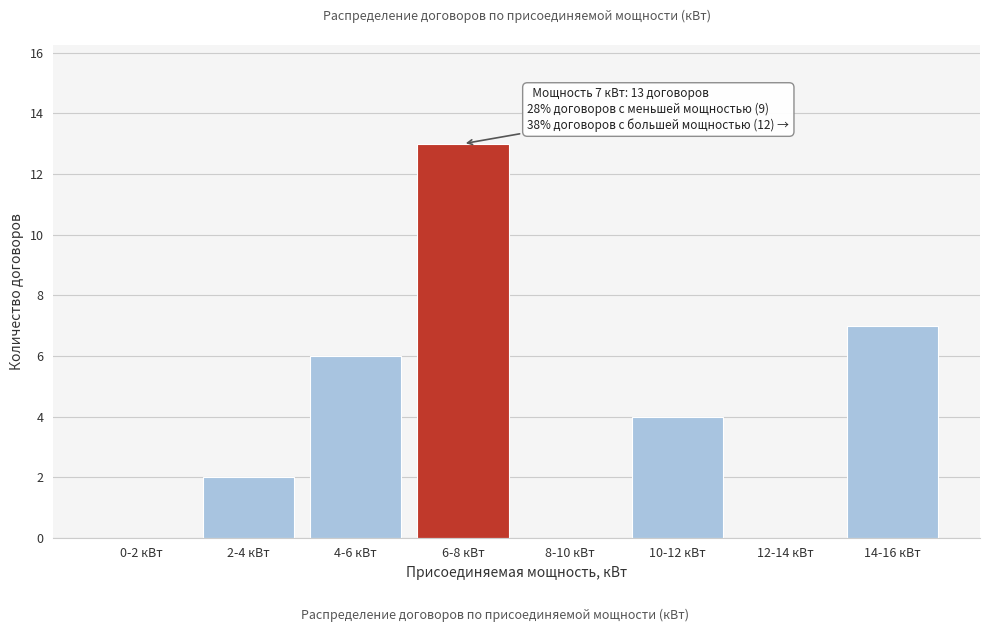

Reading left to right, transcribe all the data shown in this chart.

0-2 кВт=0	2-4 кВт=2	4-6 кВт=6	6-8 кВт=13	8-10 кВт=0	10-12 кВт=4	12-14 кВт=0	14-16 кВт=7